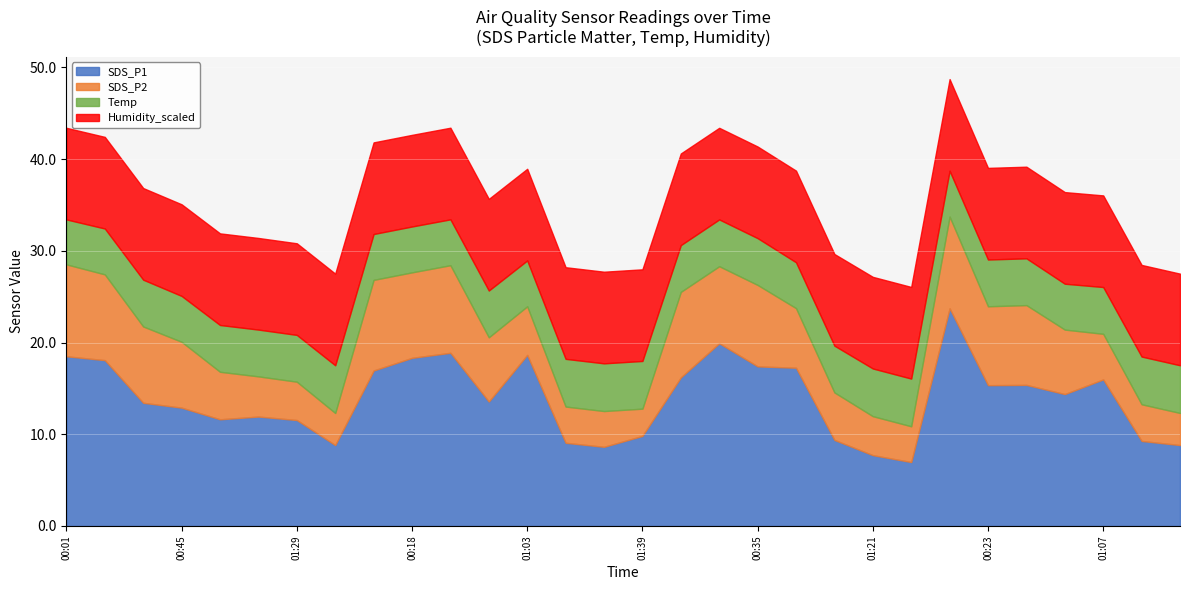

How many lines are shown in the chart?

4